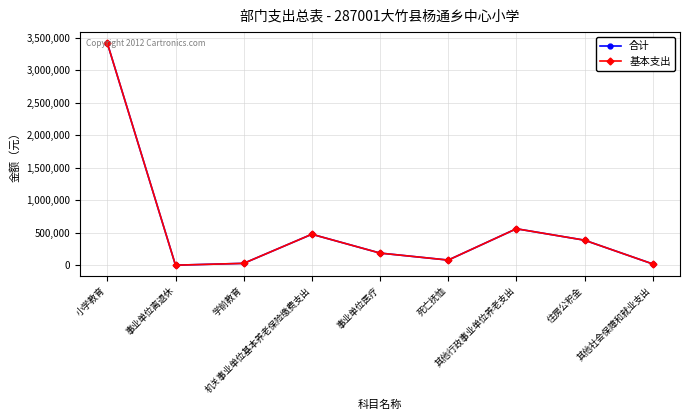

List the labels in order of 合计 value, largest first.

小学教育, 其他行政事业单位养老支出, 机关事业单位基本养老保险缴费支出, 住房公积金, 事业单位医疗, 死亡抚恤, 学前教育, 其他社会保障和就业支出, 事业单位离退休